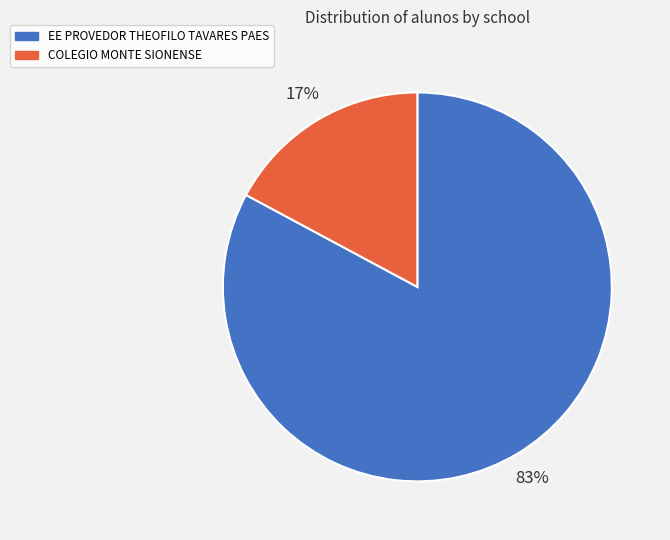

To the nearest percent, what portion does COLEGIO MONTE SIONENSE represent?

17%